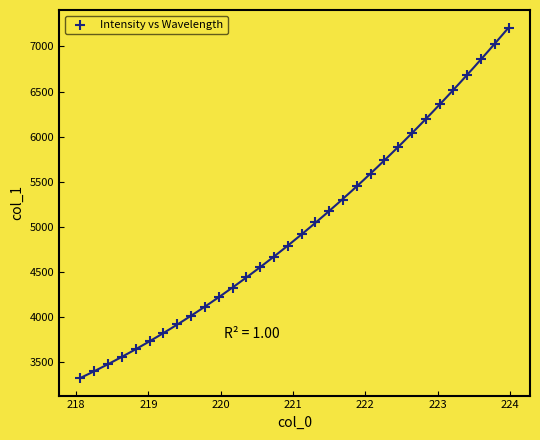

What is the range of Y values (max minus min)?

3890.3